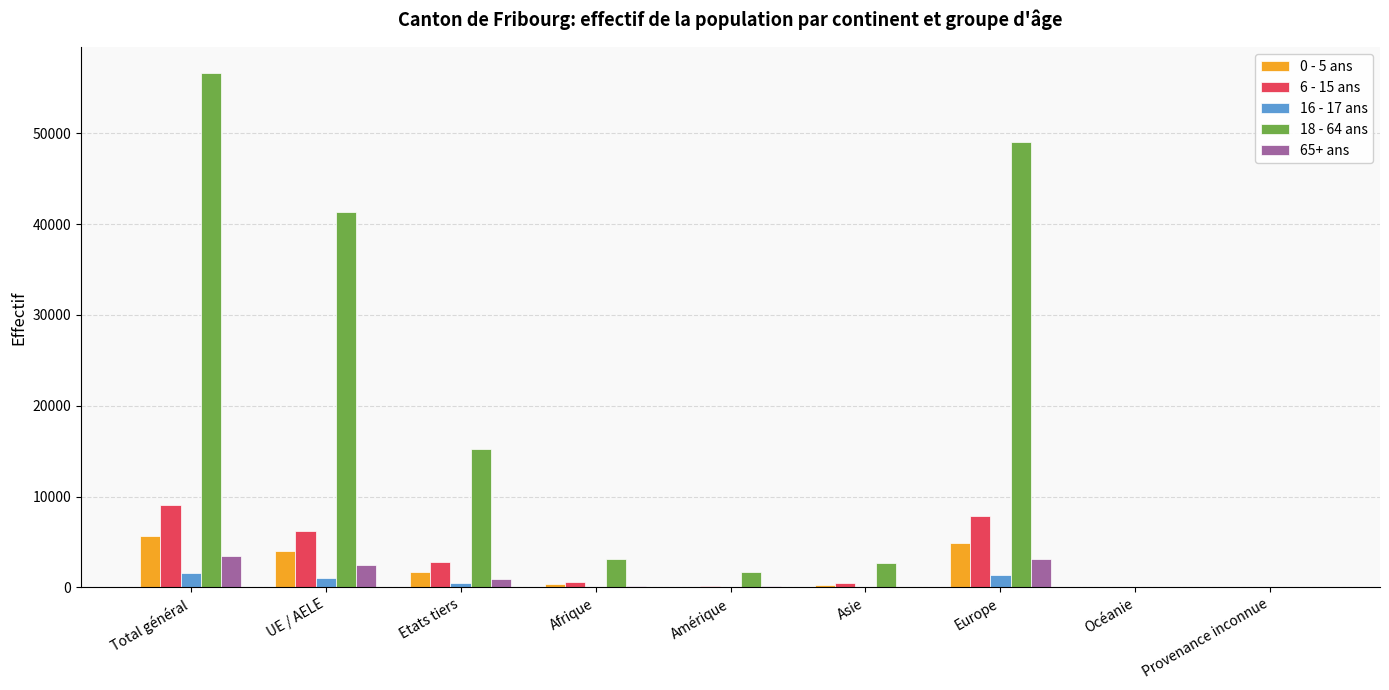

At which label does 18 - 64 ans first exceed 3073?

Total général